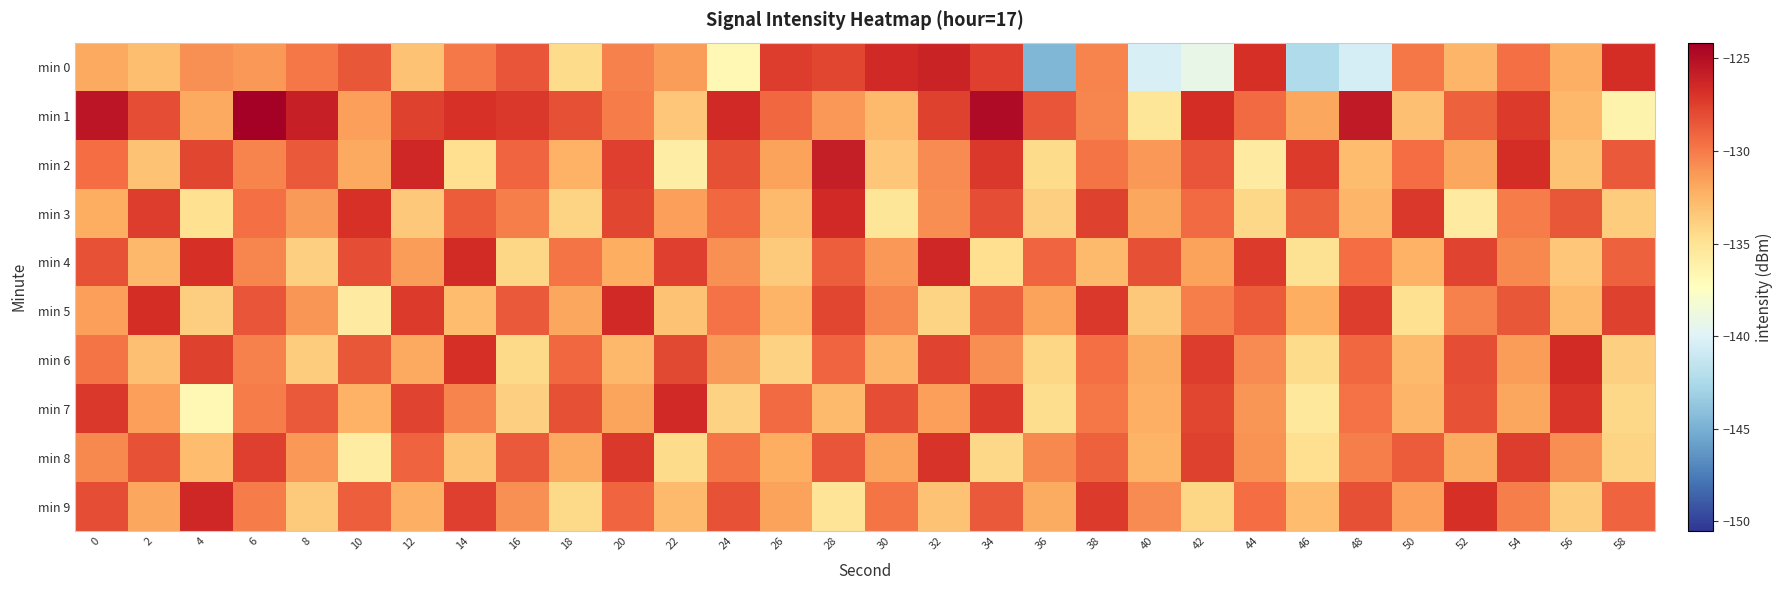

At how many categories does at least one series exceed -137?

30